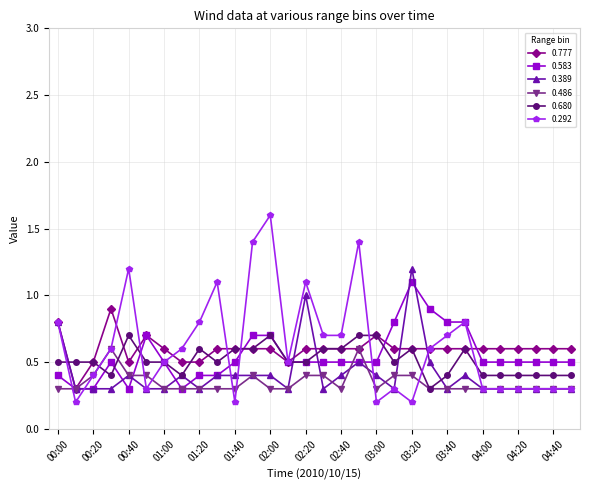

What is the maximum value for 0.680?

0.7